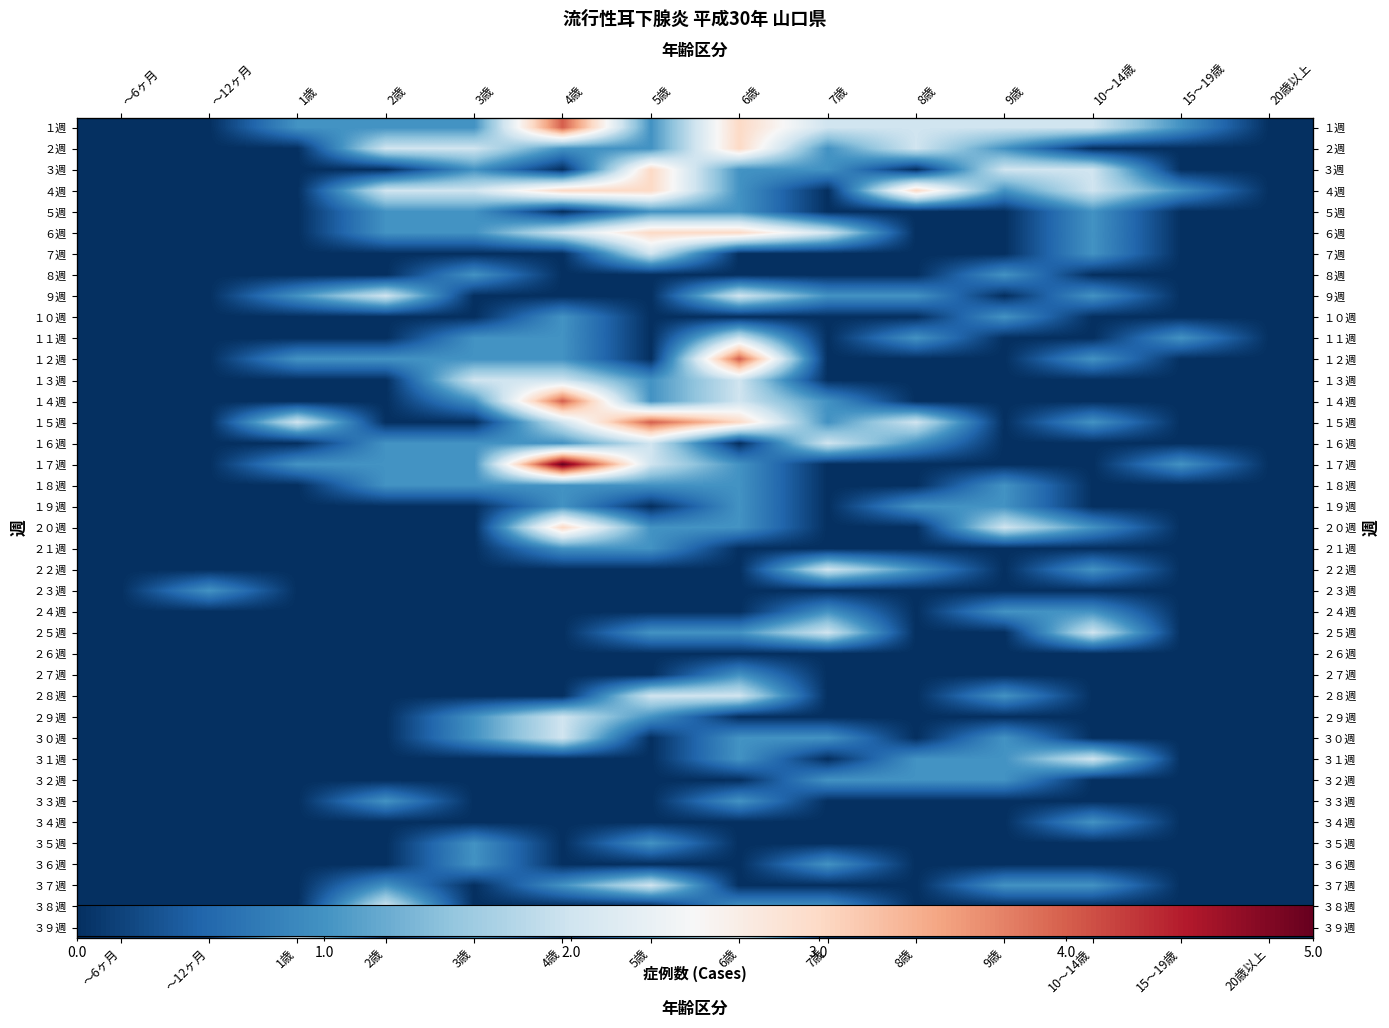

Read the ３７週 value at 4歳.

1